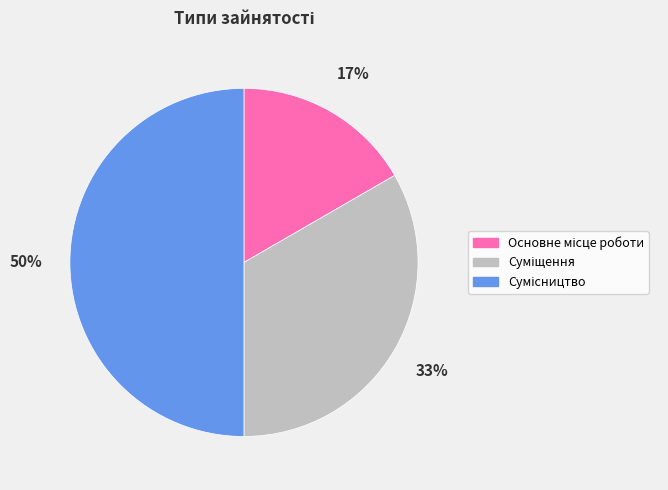

To the nearest percent, what is the difference between the largest and smallest slice percentages?

33%